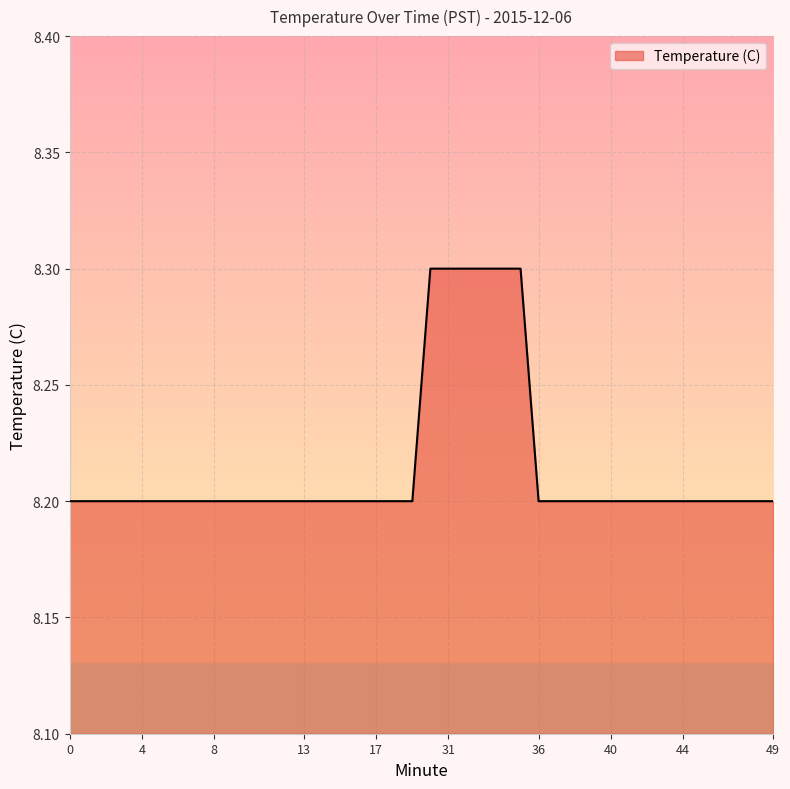

What is the minimum value shown in the chart?

8.2